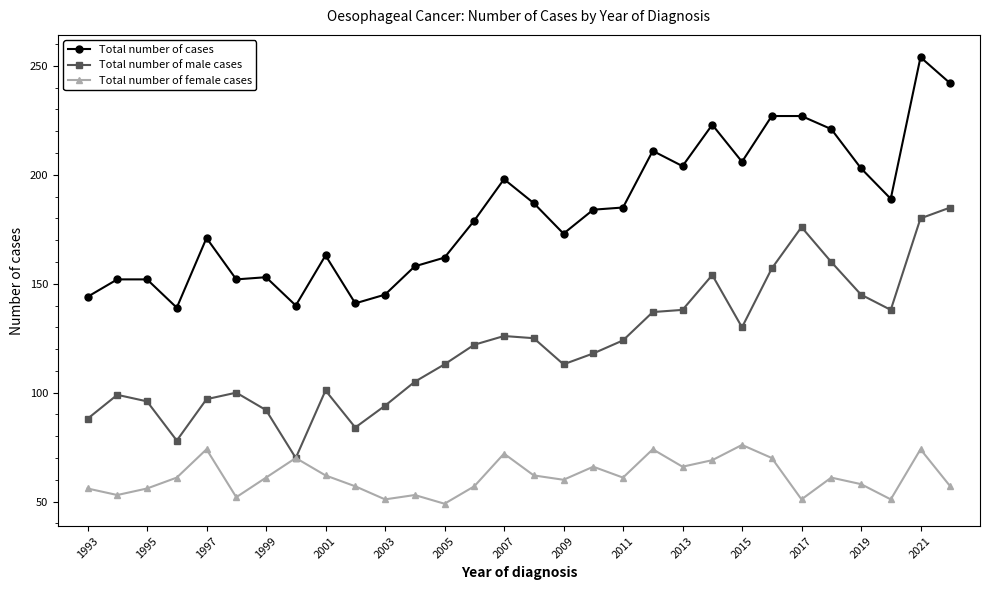

True or false: Total number of male cases and Total number of cases cross at least once.

False